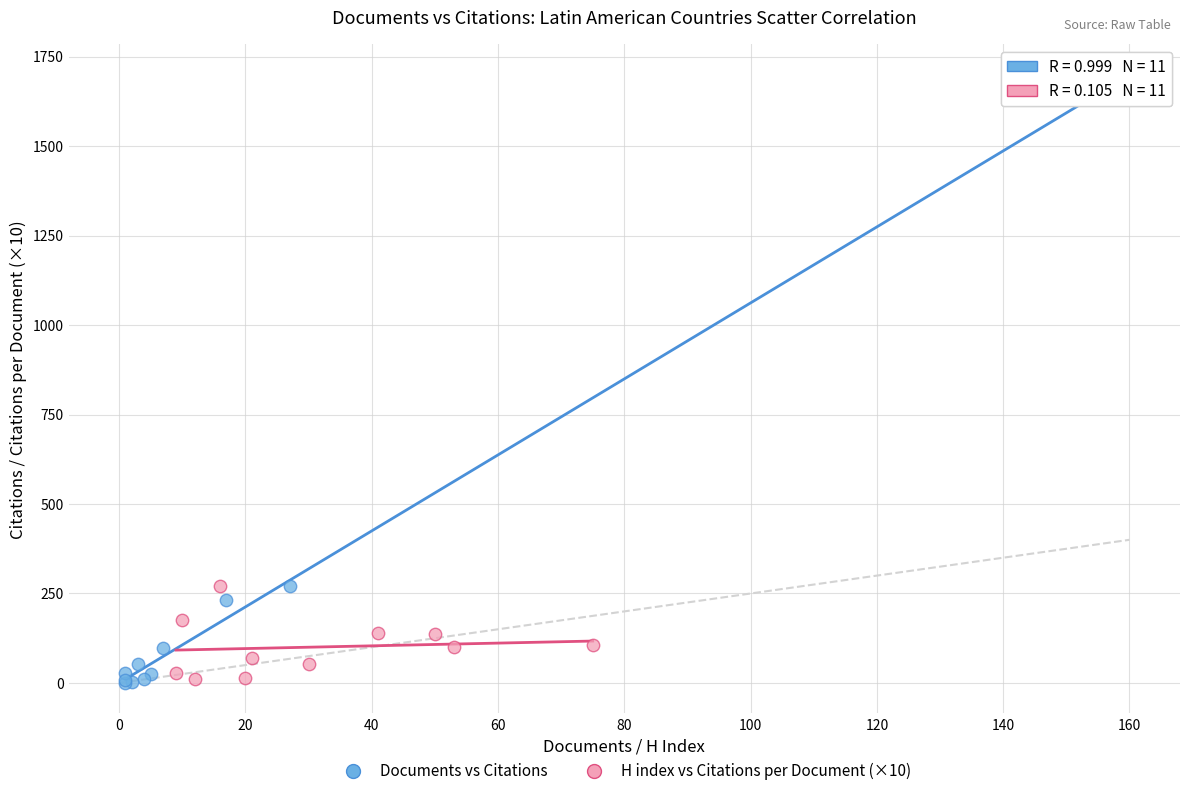

Which series has the largest Y range (max minus min)?

Documents vs Citations